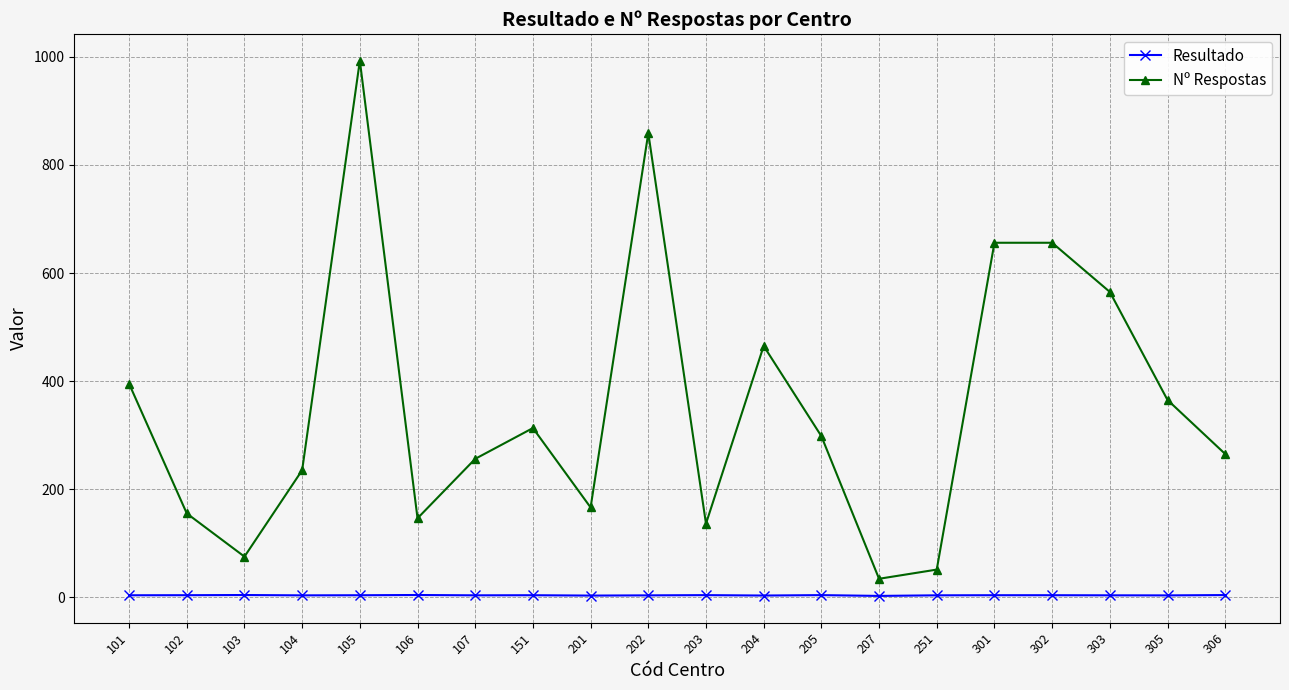

At 103, list the series in order from largest to smallest.

Nº Respostas, Resultado